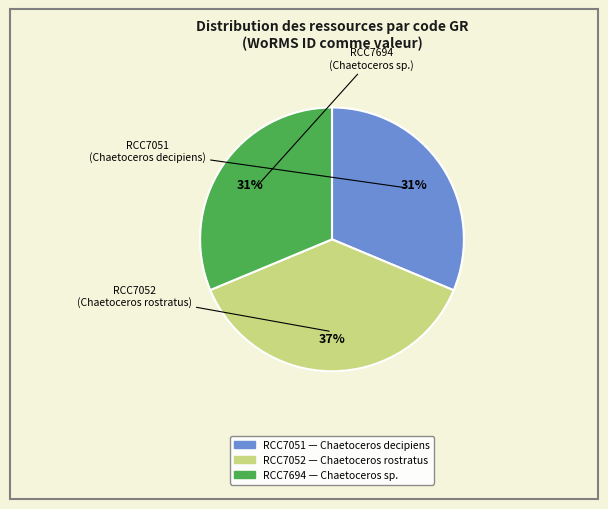

What is the ratio of the value at RCC7694 to the value at RCC7052?

0.8